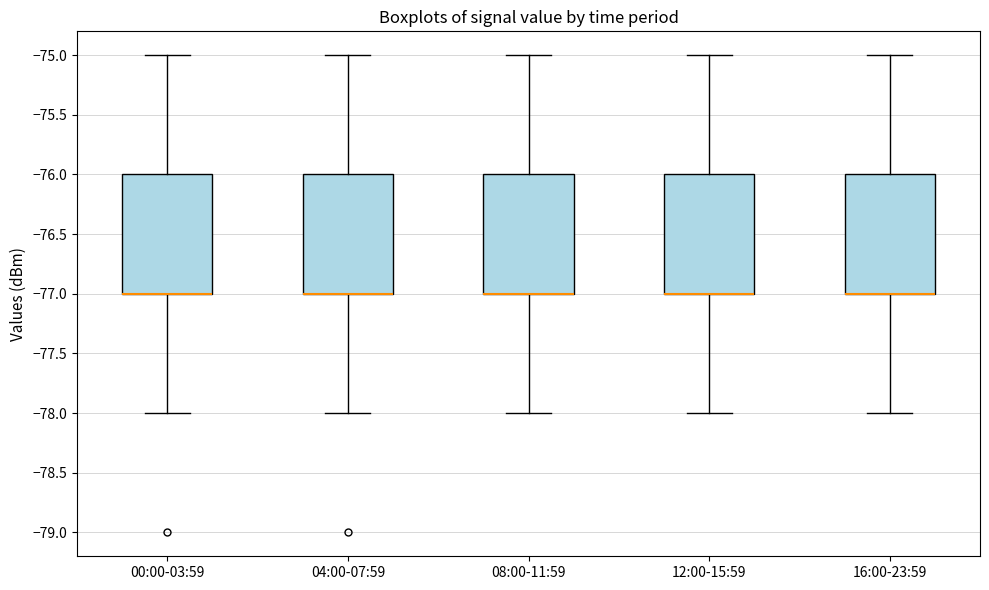

Reading left to right, transcribe this box plot: for each box, give where its median line is, the range the box spans, and where its two whiskers end, as read against the y-axis. The values are not printed on the chart, so give them approximately, as read against the axis.

00:00-03:59: median -77 (drawn on the box's lower edge), box -77 to -76, whiskers -78 to -75
04:00-07:59: median -77 (drawn on the box's lower edge), box -77 to -76, whiskers -78 to -75
08:00-11:59: median -77 (drawn on the box's lower edge), box -77 to -76, whiskers -78 to -75
12:00-15:59: median -77 (drawn on the box's lower edge), box -77 to -76, whiskers -78 to -75
16:00-23:59: median -77 (drawn on the box's lower edge), box -77 to -76, whiskers -78 to -75